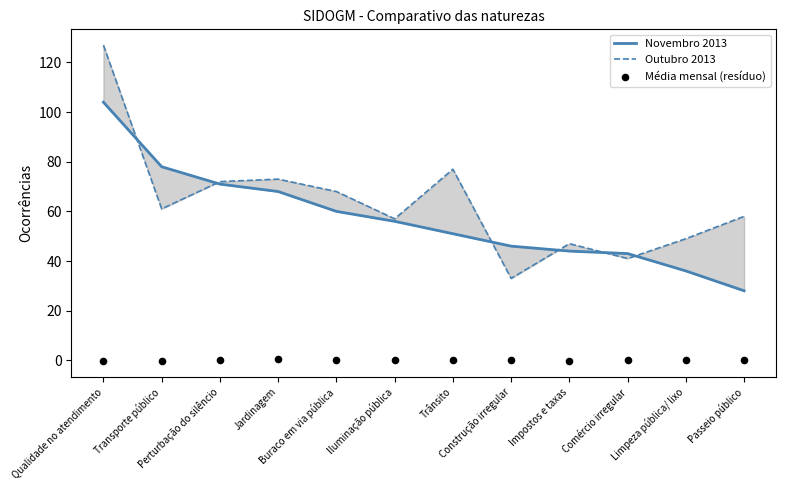

Which series reaches the maximum Y coordinate?

Outubro 2013